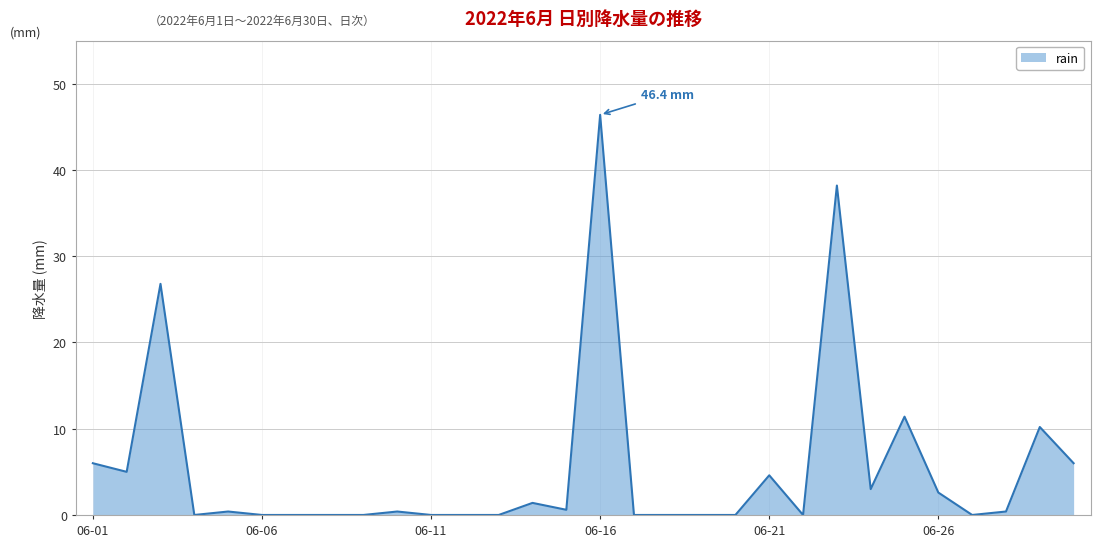

What is the maximum value shown in the chart?

46.4